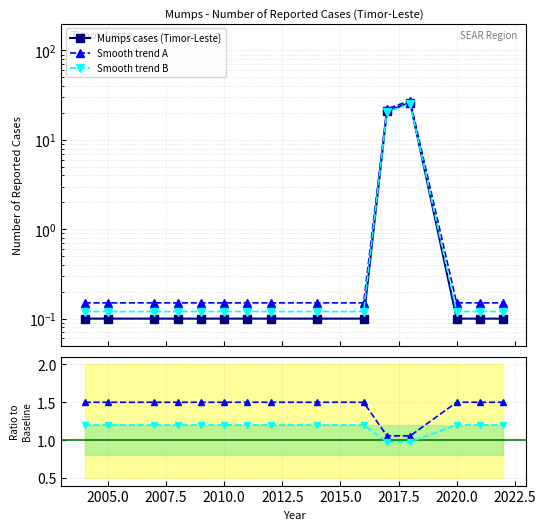

Which category has the lowest value across all series?

2004